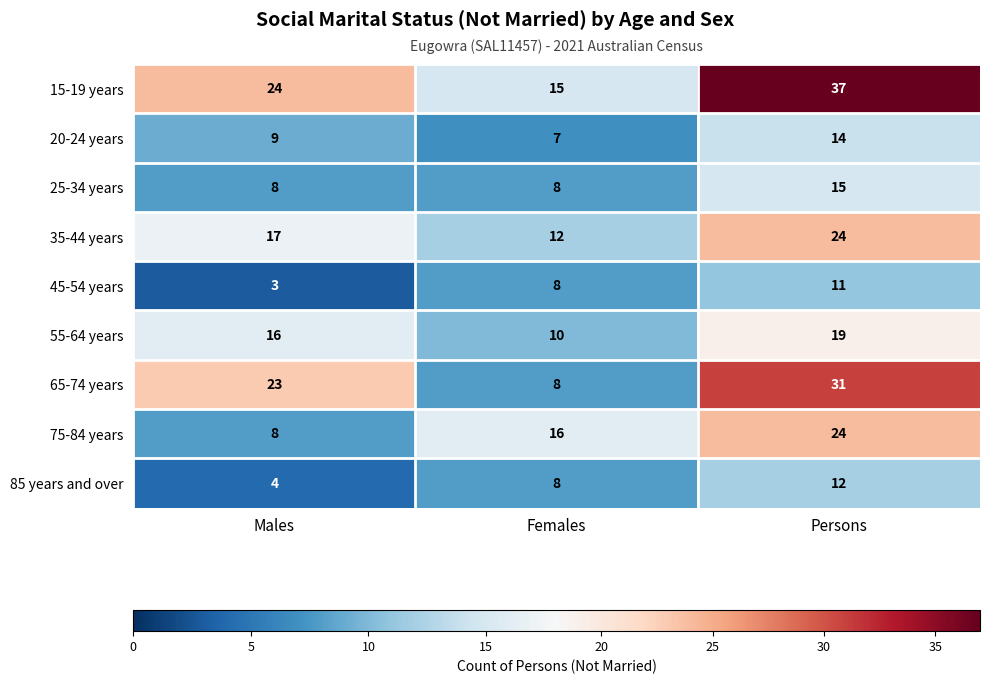

What is the difference between the highest and lowest values at Persons?

26